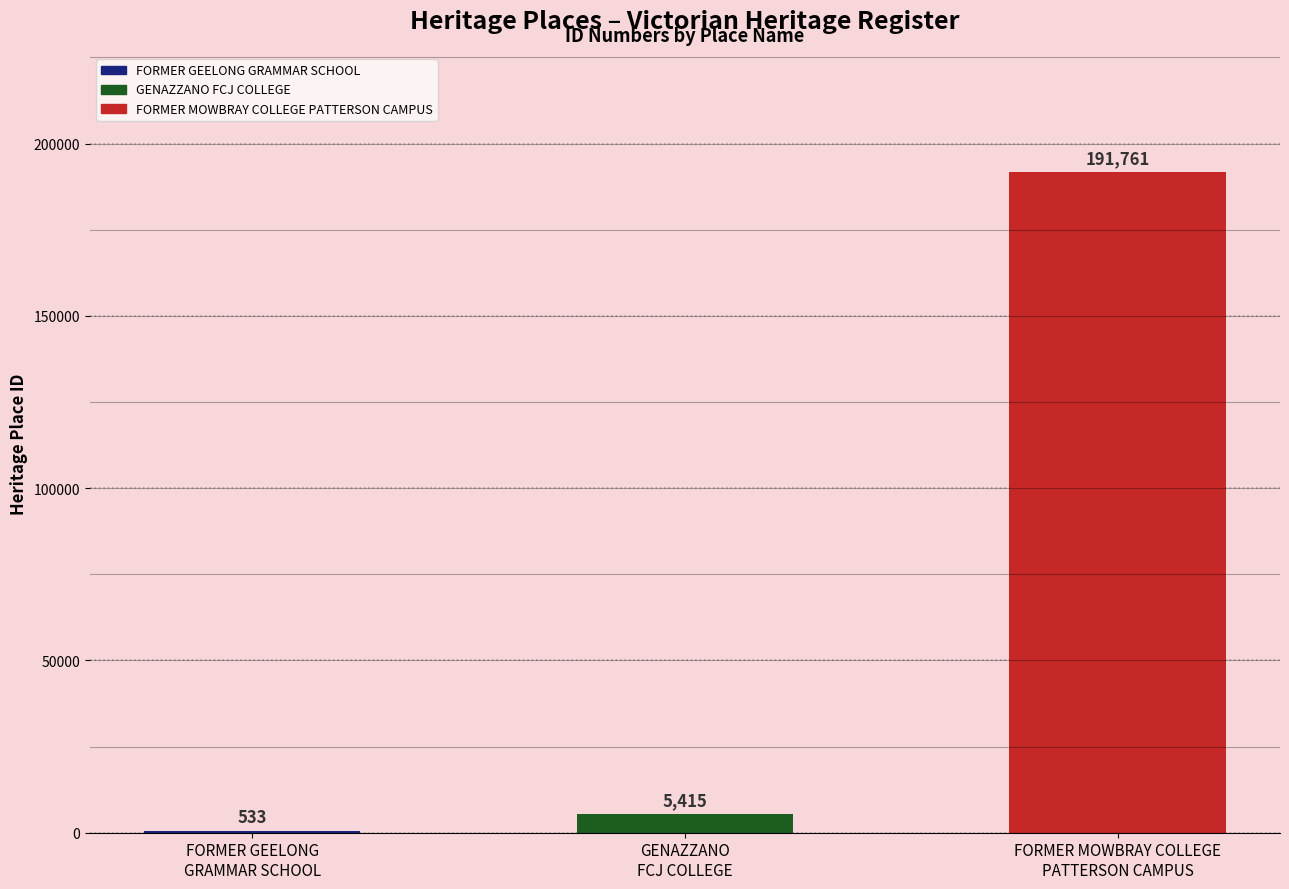

Reading left to right, list all the values displayed in this chart.

533	5415	191761